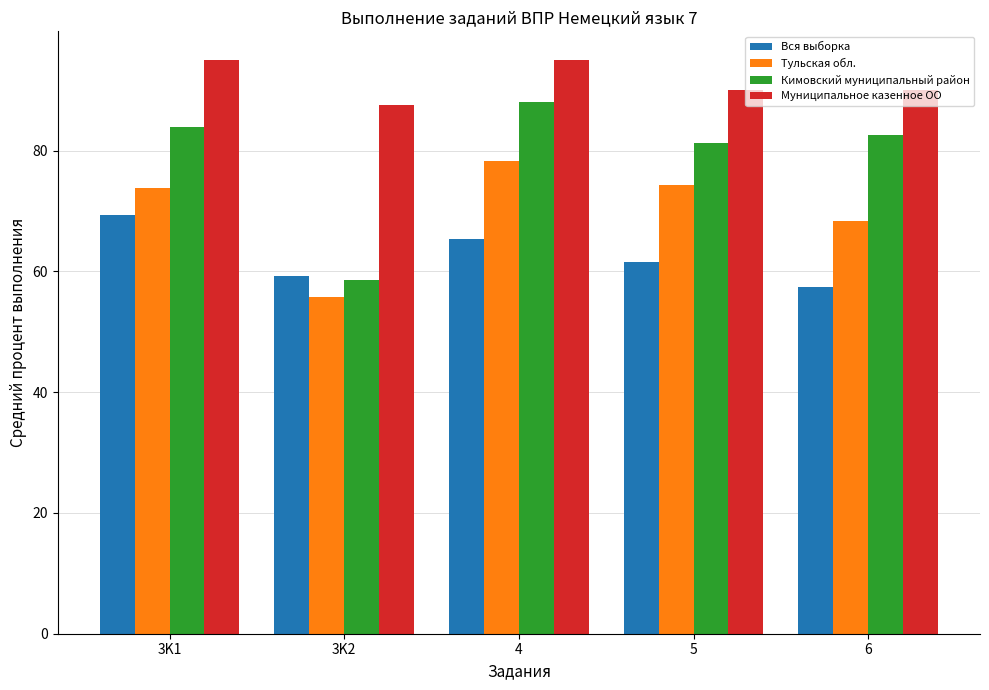

Which category has the lowest value across all series?

3K2